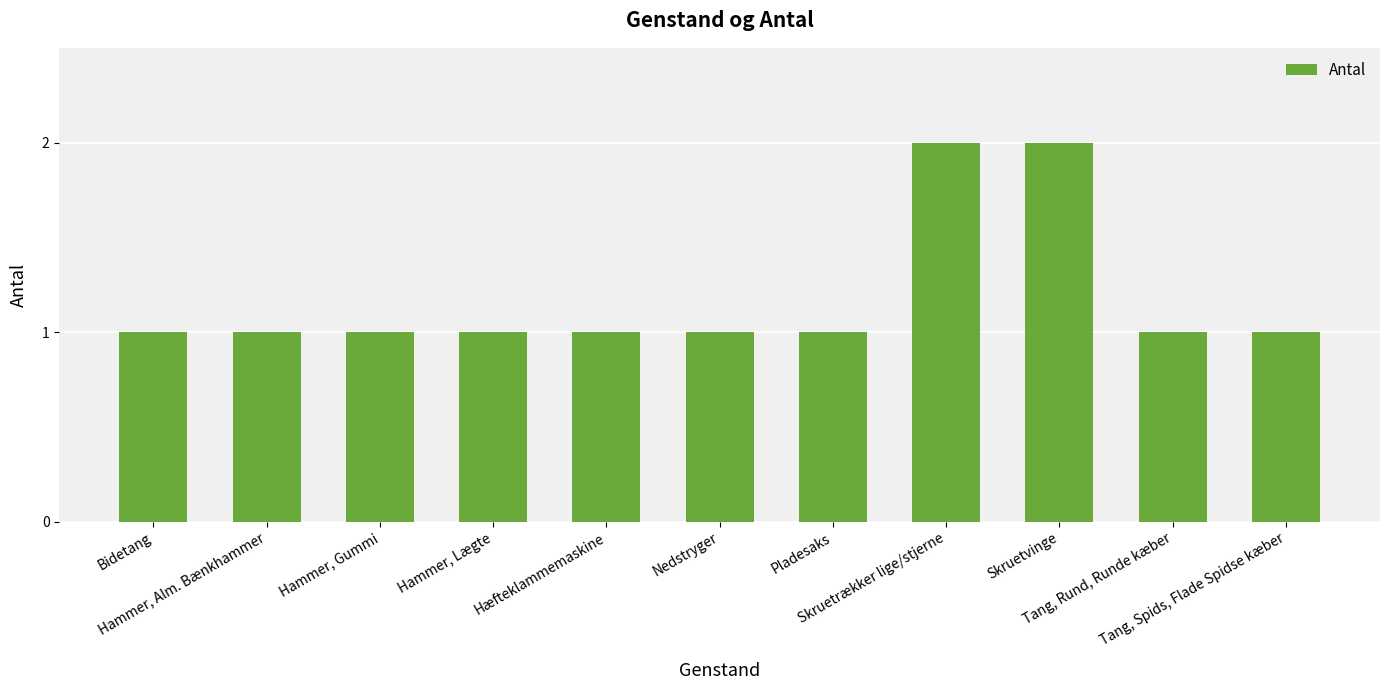

Read the value at Skruetvinge.

2